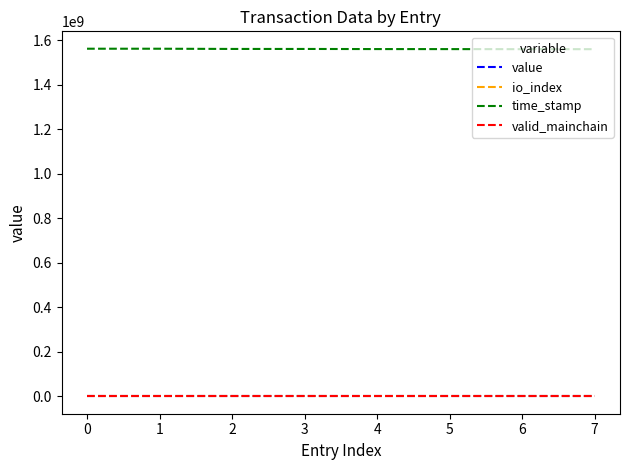

Which series has the largest total across all categories?

time_stamp